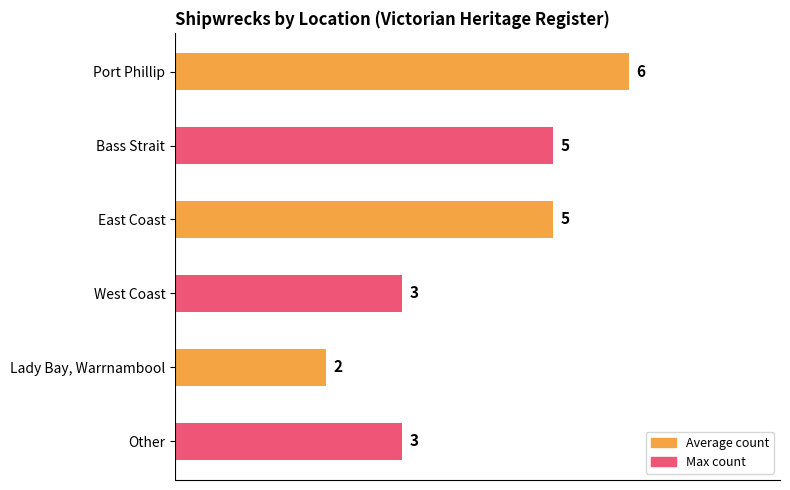

How many values are between 3 and 5?

4